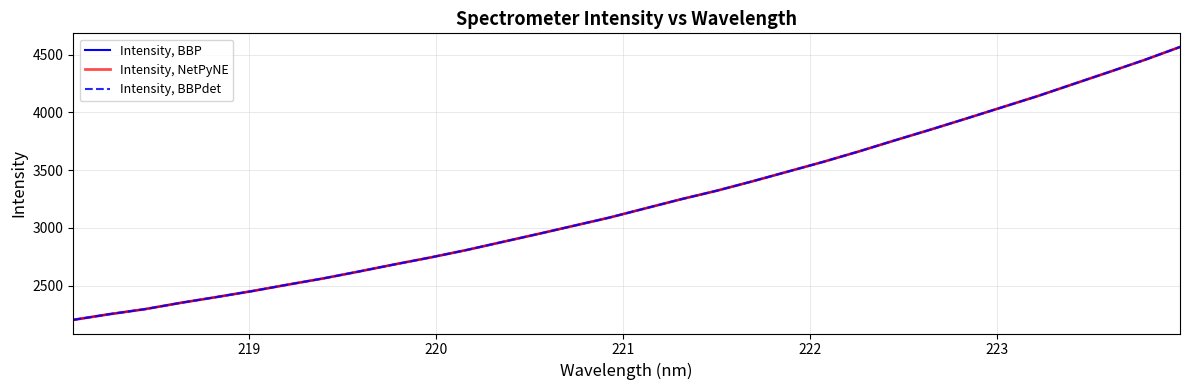

Does the chart have visible grid lines?

Yes